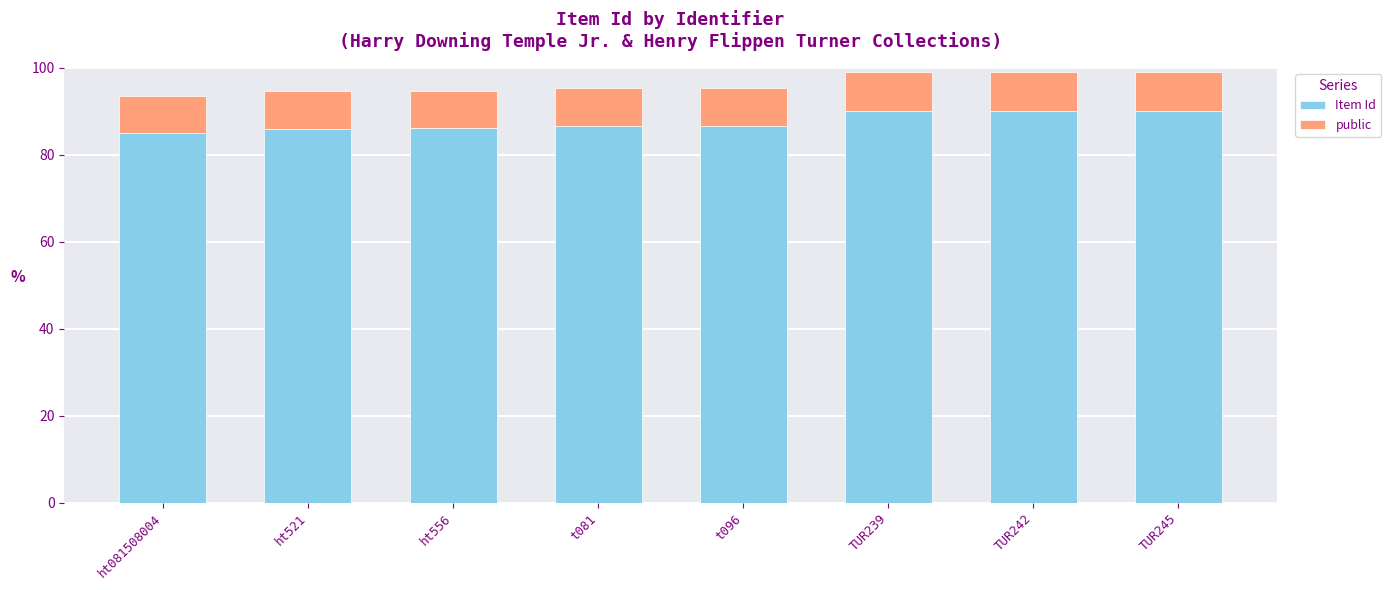

Is it true that Item Id equals 85.1 at ht081508004?

True